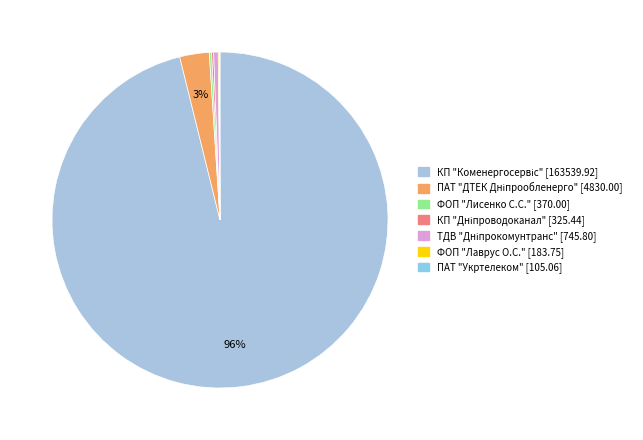

To the nearest percent, what is the difference between the largest and smallest slice percentages?

96%